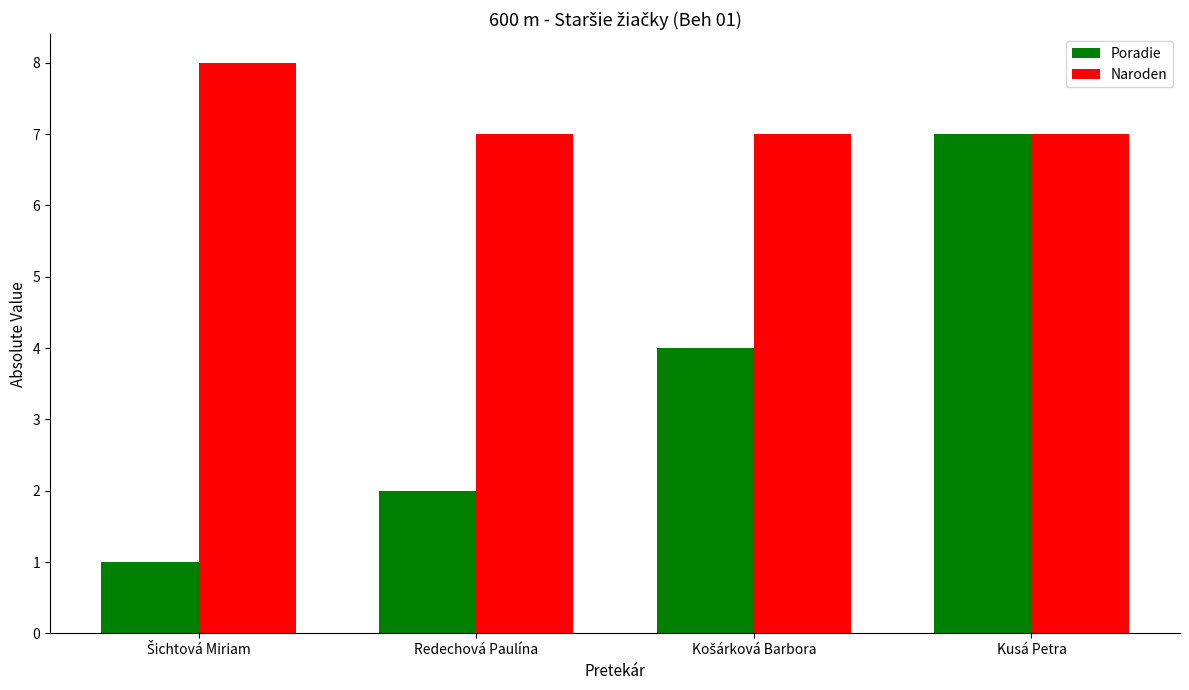

True or false: Naroden has a value of 10 at Redechová Paulína.

False